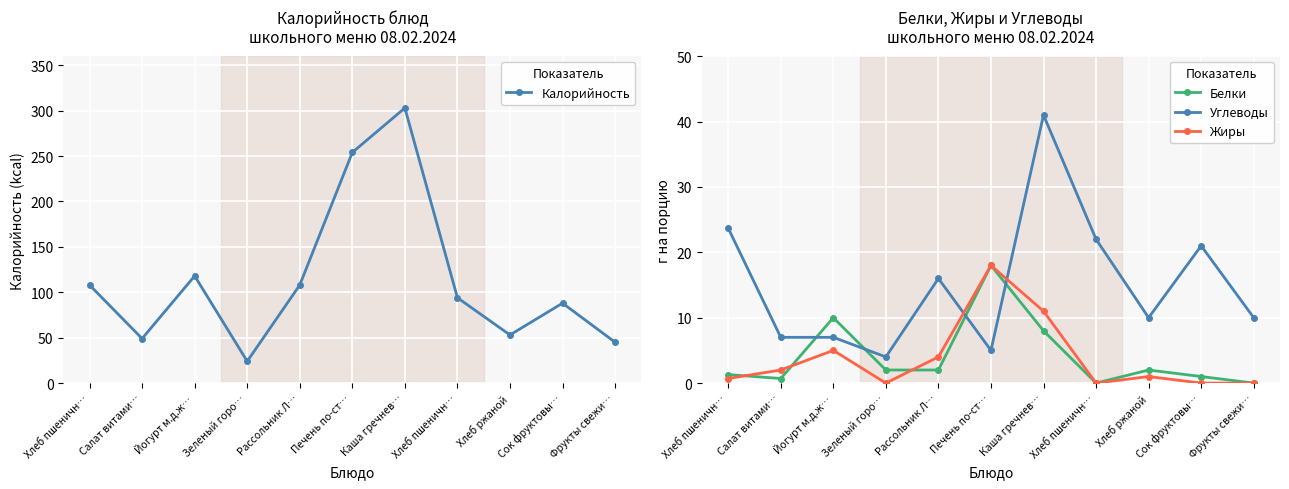

What is the value of the Жиры point at the 5th from the left?

4.0